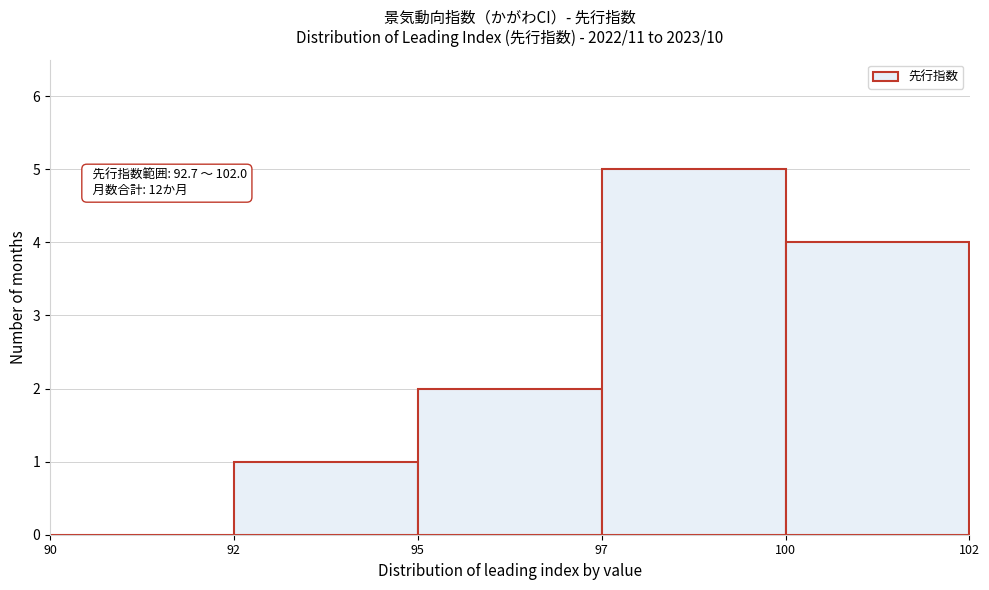

Reading left to right, transcribe all the data shown in this chart.

90=0	92=1	95=2	97=5	100=4